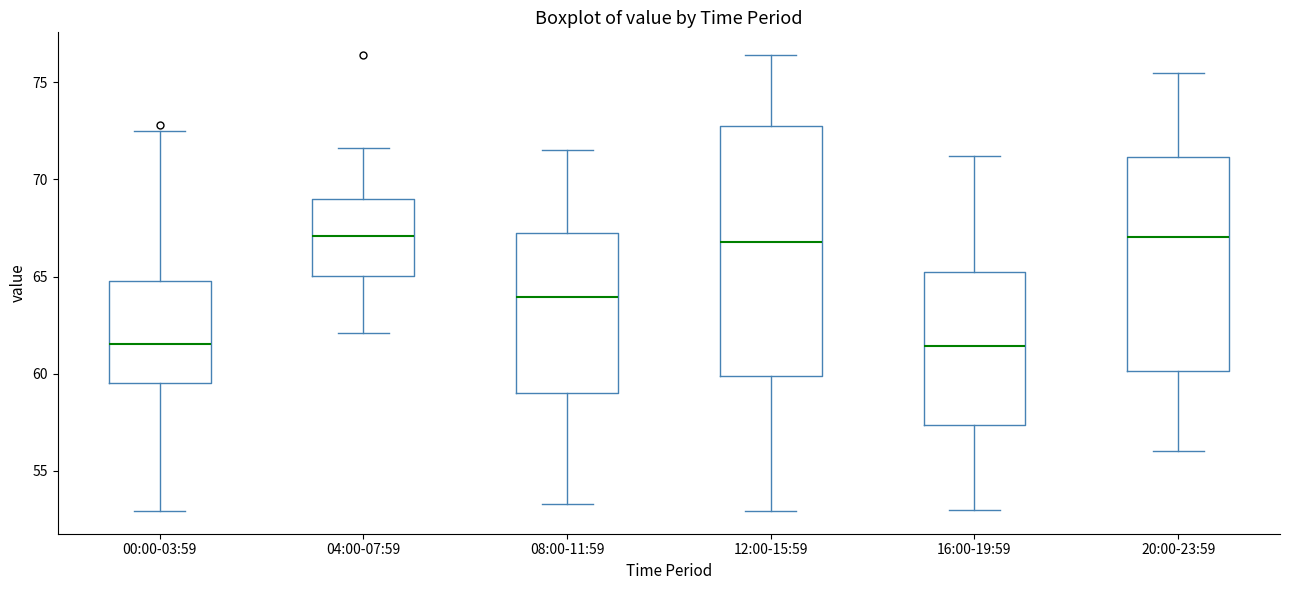

Where is the lower edge of the box for 12:00-15:59 on the y-axis? The values are not printed on the chart, so give them approximately, as read against the axis.

60.0